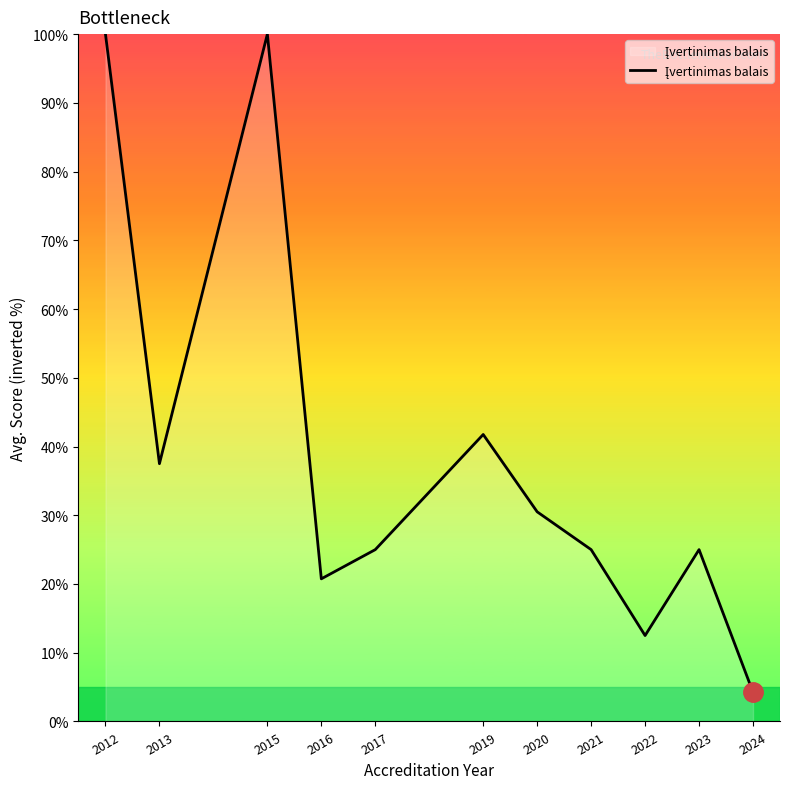

Where is the data nearest to the value 52?

2019